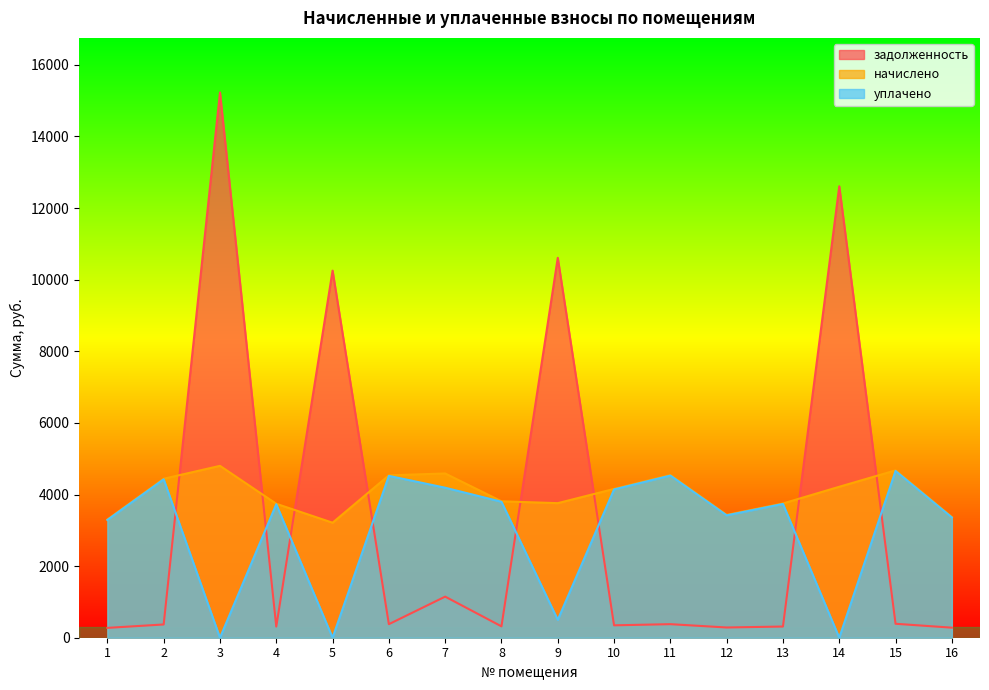

Which series has the largest total across all categories?

начислено